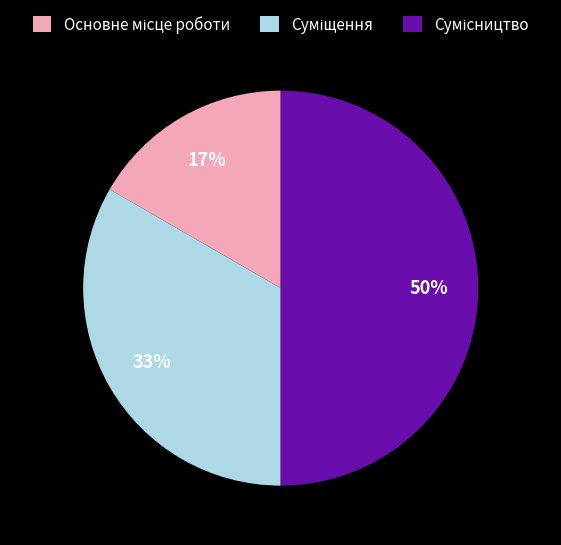

To the nearest percent, what is the average slice percentage?

33%